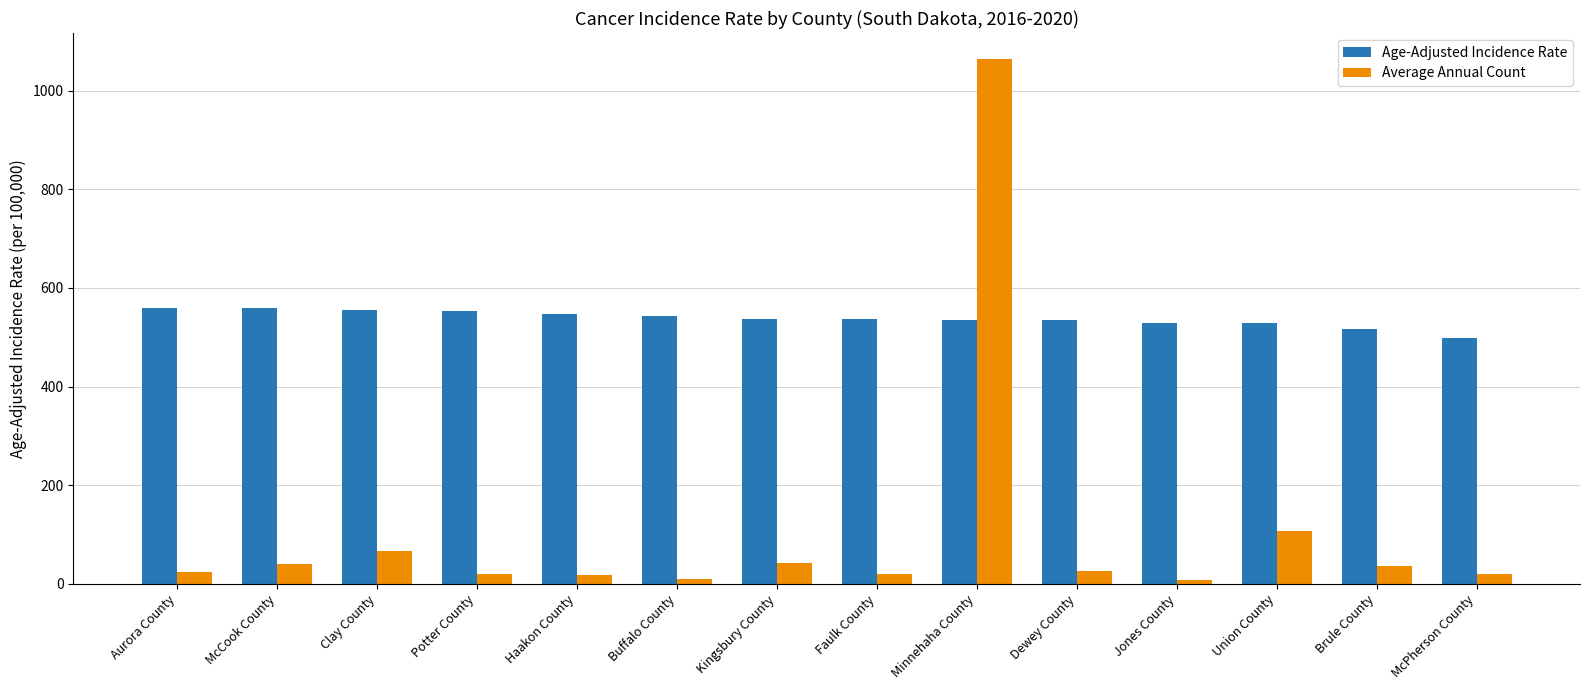

What is the difference between the maximum and minimum values in the Age-Adjusted Incidence Rate series?

61.1